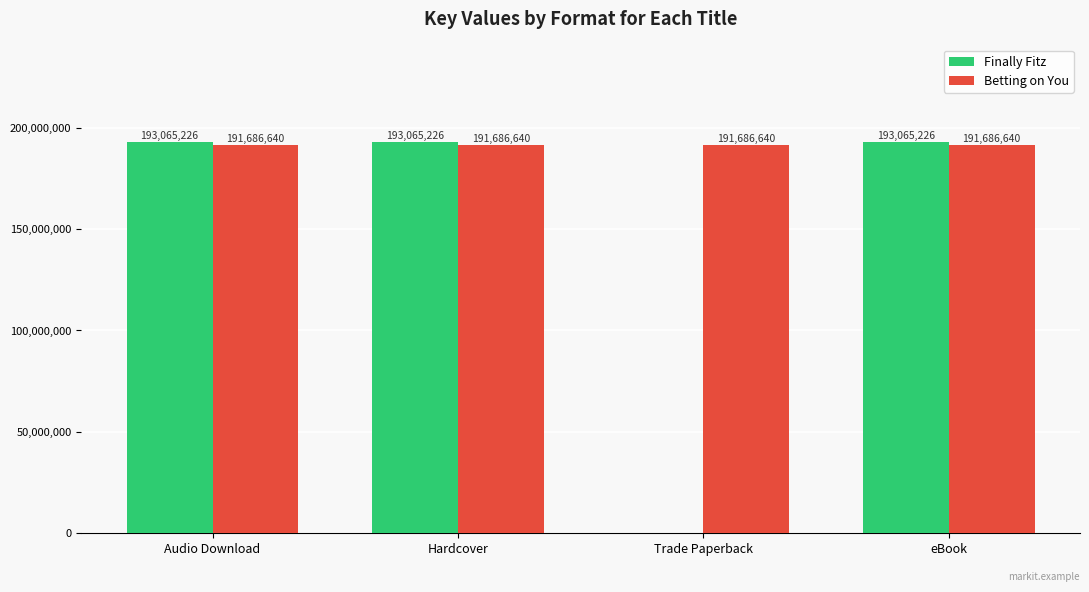

What value does the Finally Fitz series have at Audio Download?

193065226